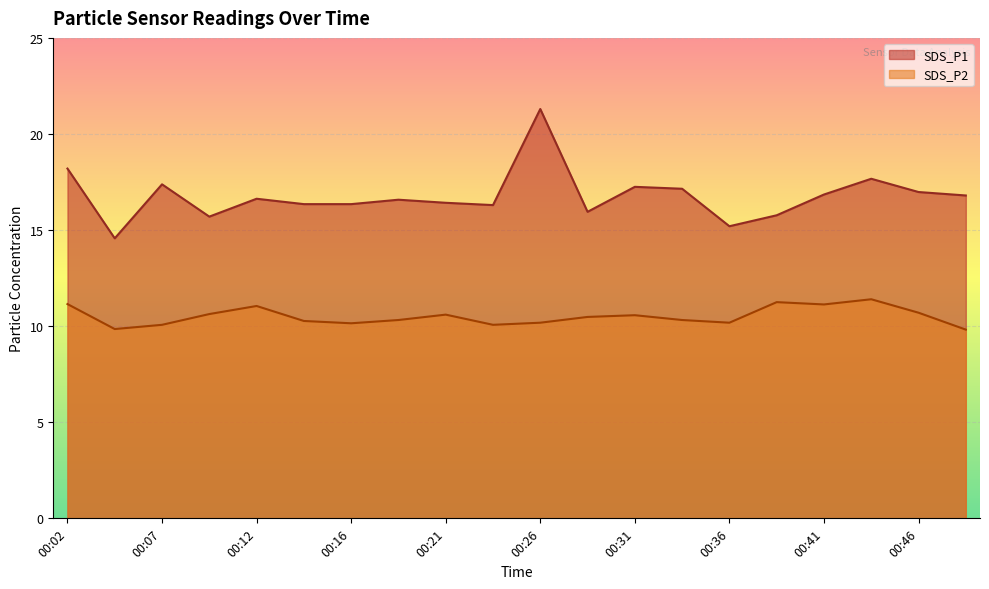

True or false: SDS_P2 and SDS_P1 intersect in this chart.

False